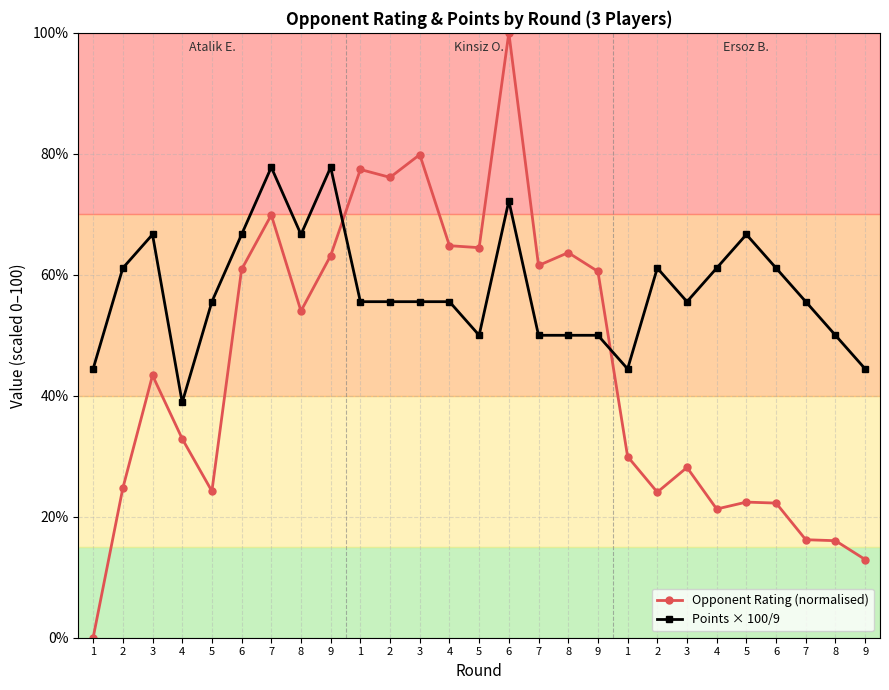

Is this an area chart (filled region under the line)?

No